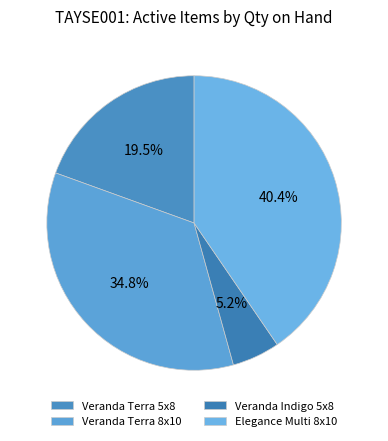

Which category has the biggest portion of the pie?

Elegance Multi 8x10